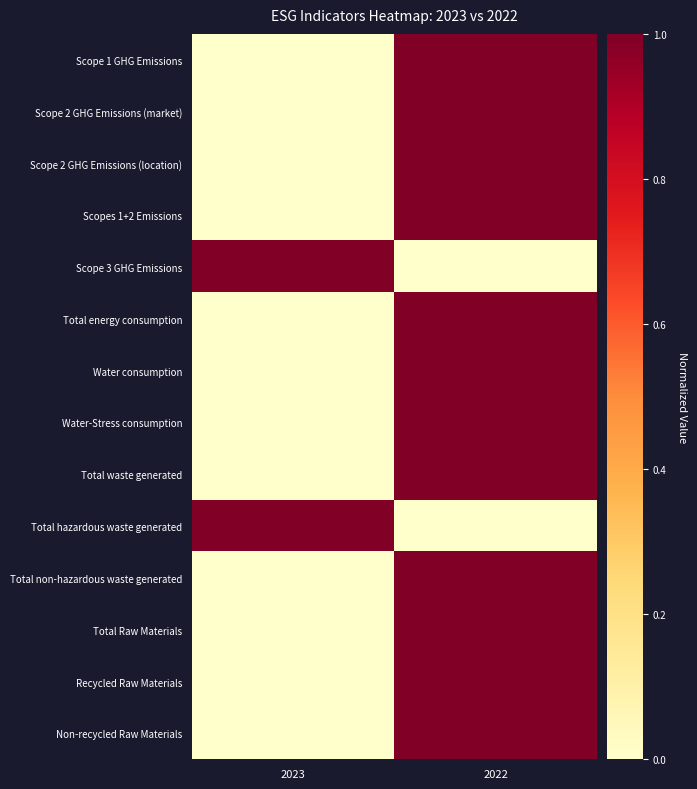

At which category is the sum across all series the highest?

2022